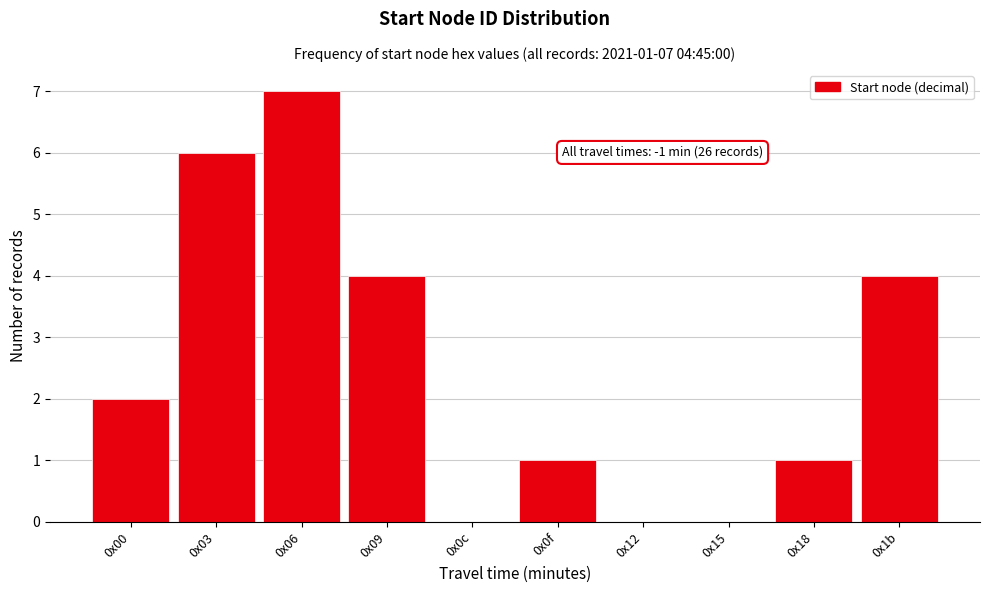

Reading left to right, list all the values displayed in this chart.

0x00=2	0x03=6	0x06=7	0x09=4	0x0c=0	0x0f=1	0x12=0	0x15=0	0x18=1	0x1b=4